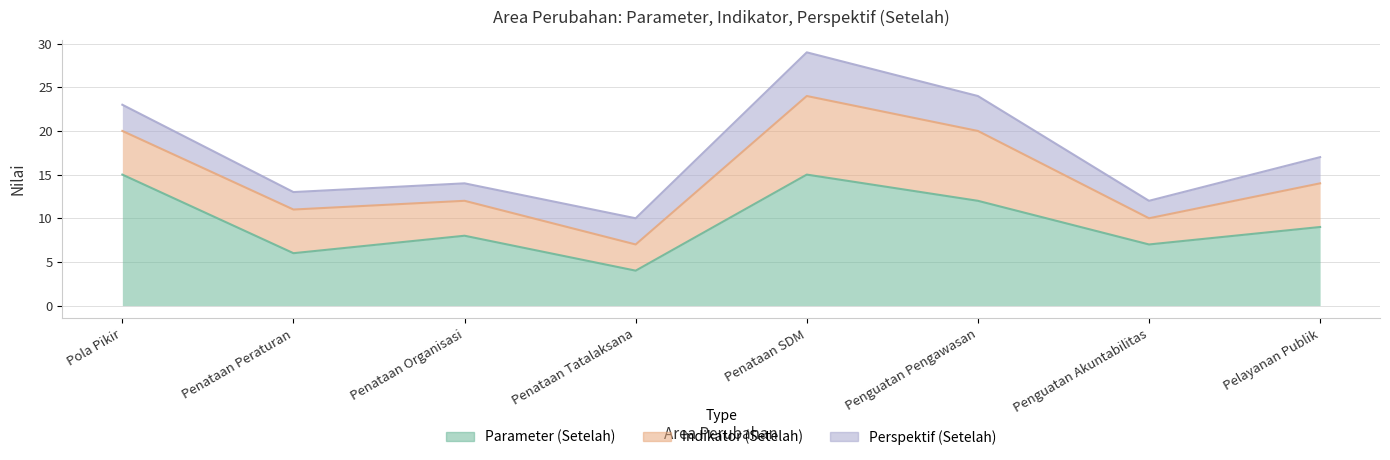

In Parameter (Setelah), how many points are higher than both neighbors (excluding endpoints)?

2